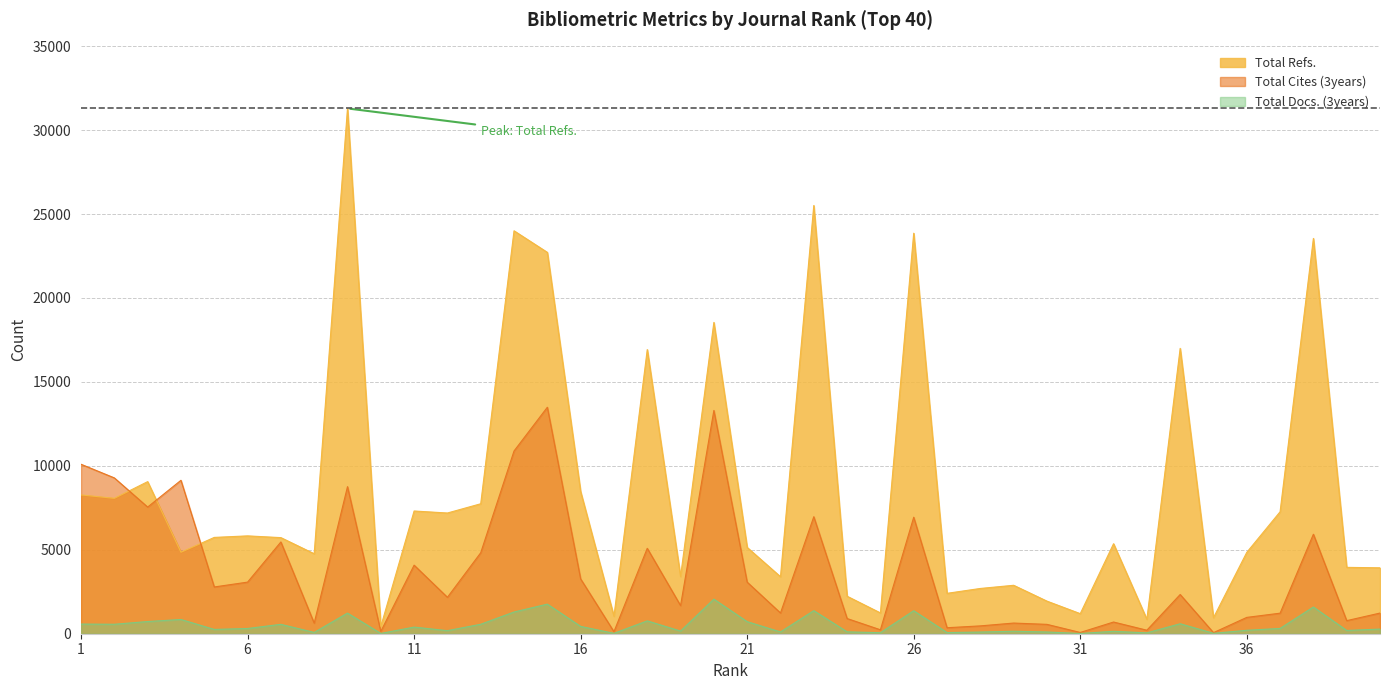

At which category does Total Docs. (3years) reach its first local valley?

2